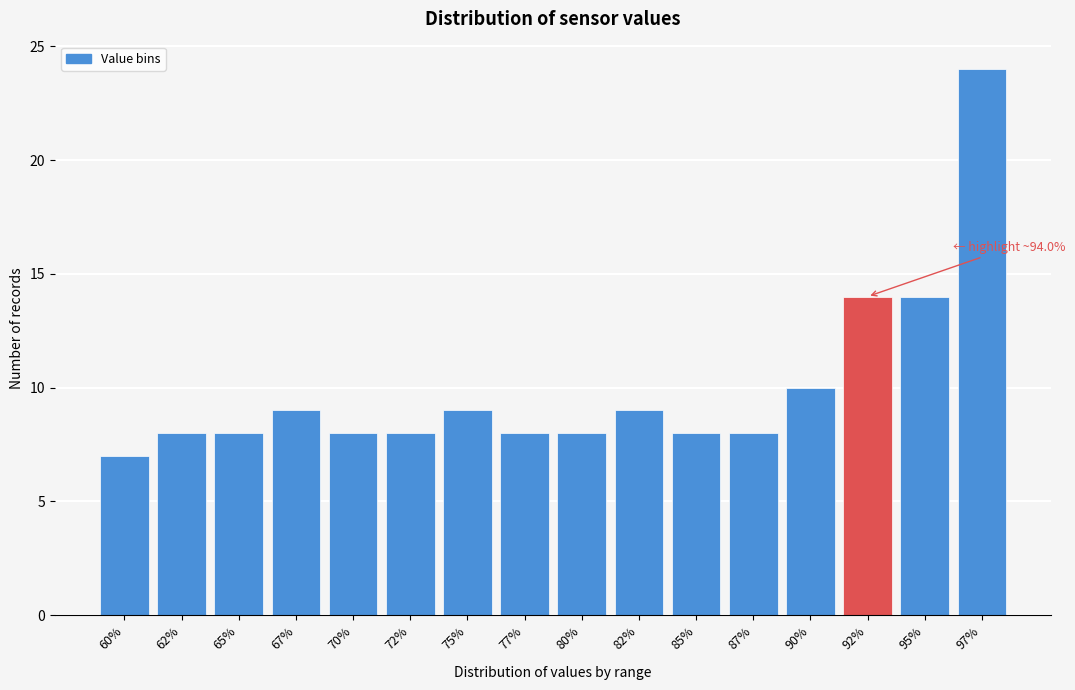

Reading left to right, list all the values displayed in this chart.

7	8	8	9	8	8	9	8	8	9	8	8	10	14	14	24